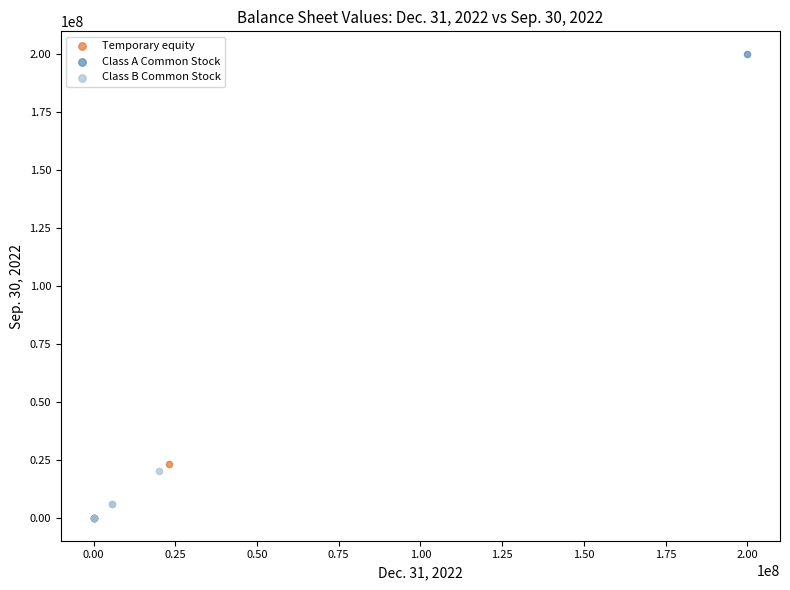

What are all the series names shown in the legend?

Temporary equity, Class A Common Stock, Class B Common Stock